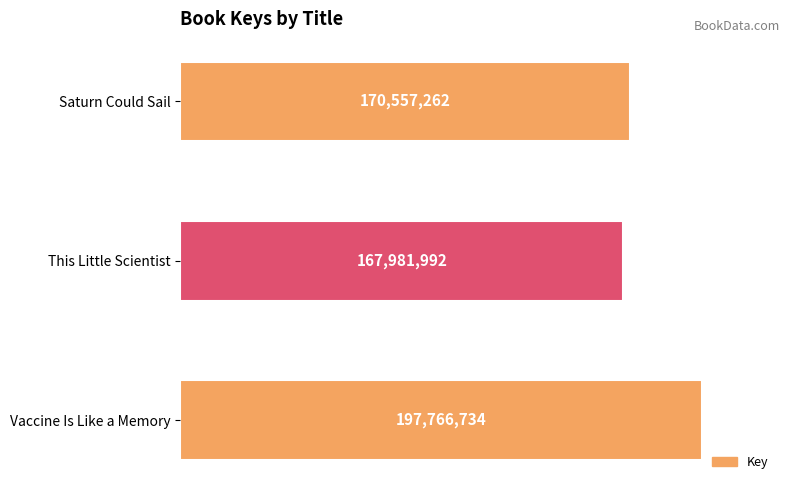

Does the chart contain any negative values?

No